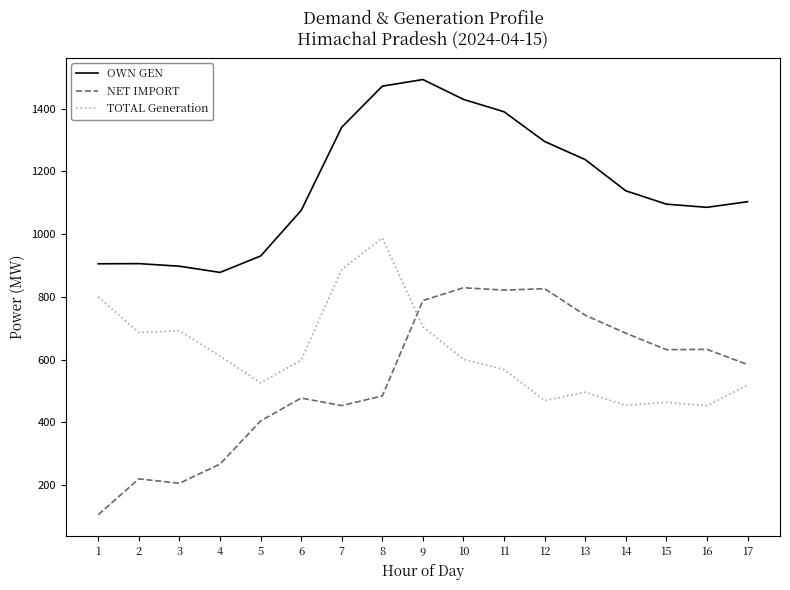

How many intersections are there between NET IMPORT and TOTAL Generation?

1